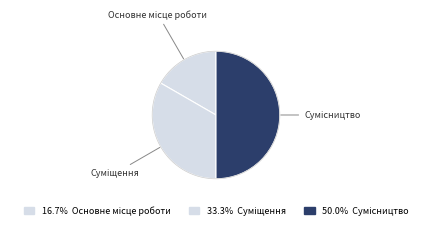

What is the largest slice in the pie chart?

Сумісництво